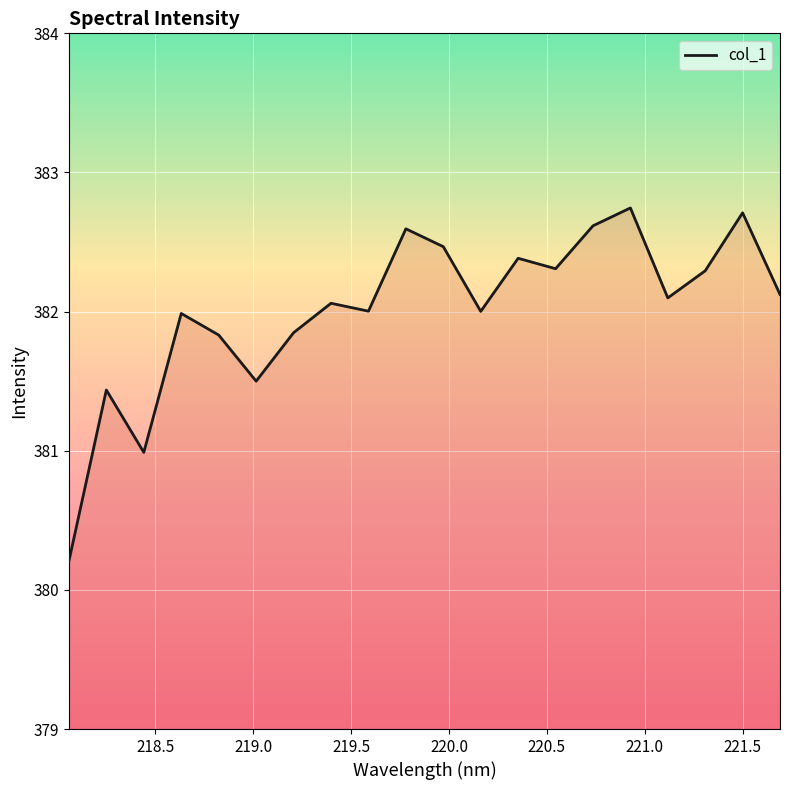

Does the chart have visible grid lines?

Yes